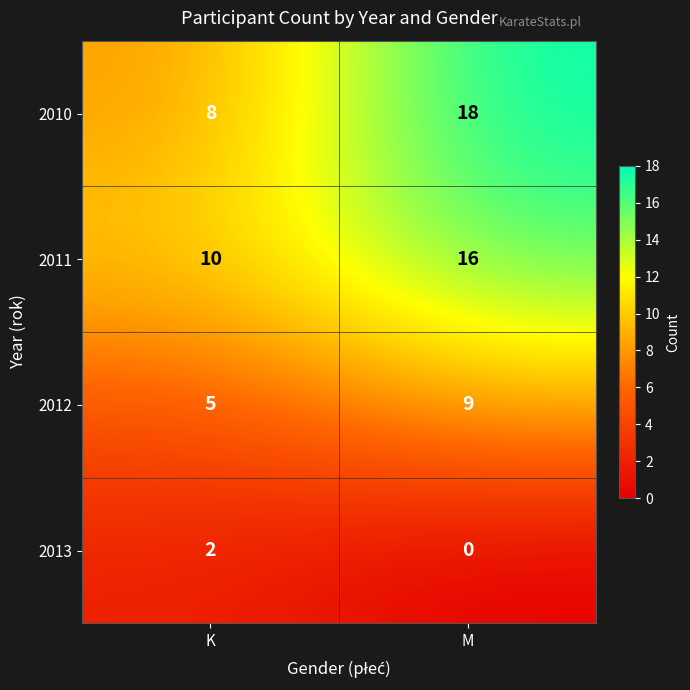

What is the difference between the 2011 values at M and K?

6